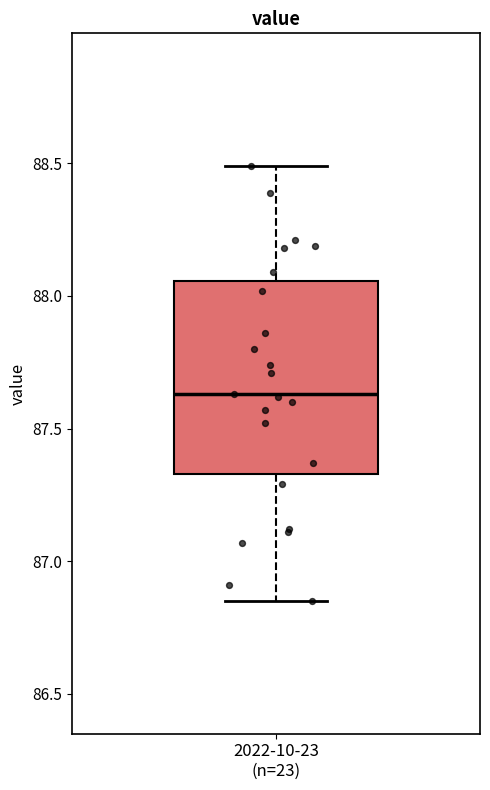

Where does the lower whisker of the box for 2022-10-23 (n=23) end on the y-axis? The values are not printed on the chart, so give them approximately, as read against the axis.

86.85